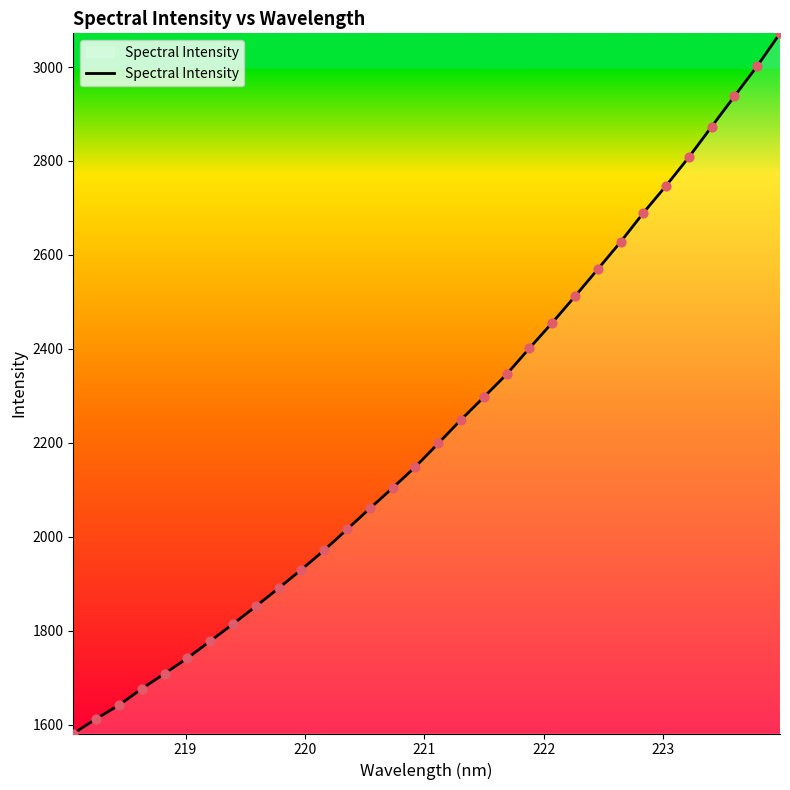

What is the minimum value shown in the chart?

1581.1